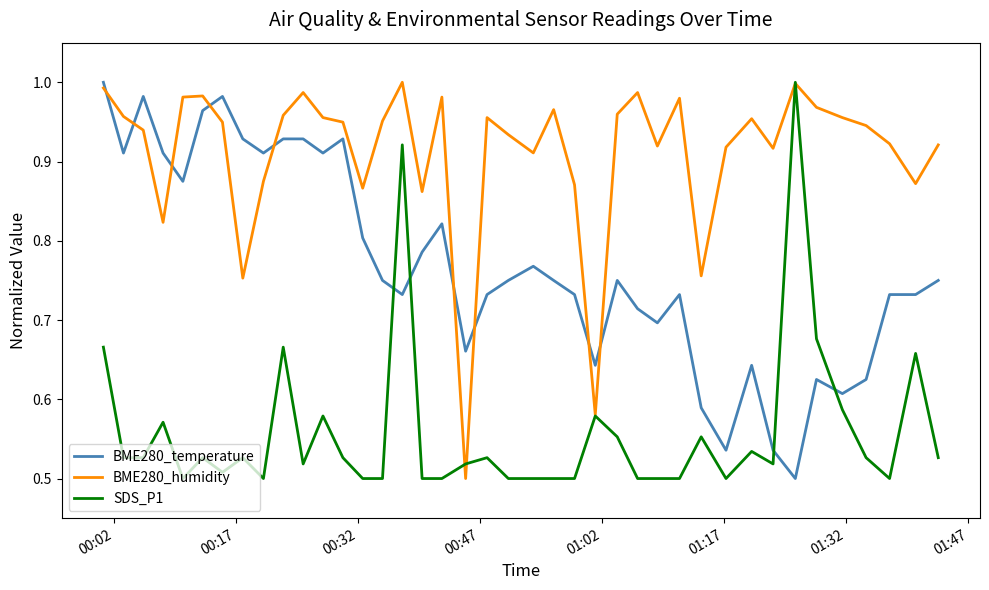

Which series has the largest total across all categories?

BME280_humidity